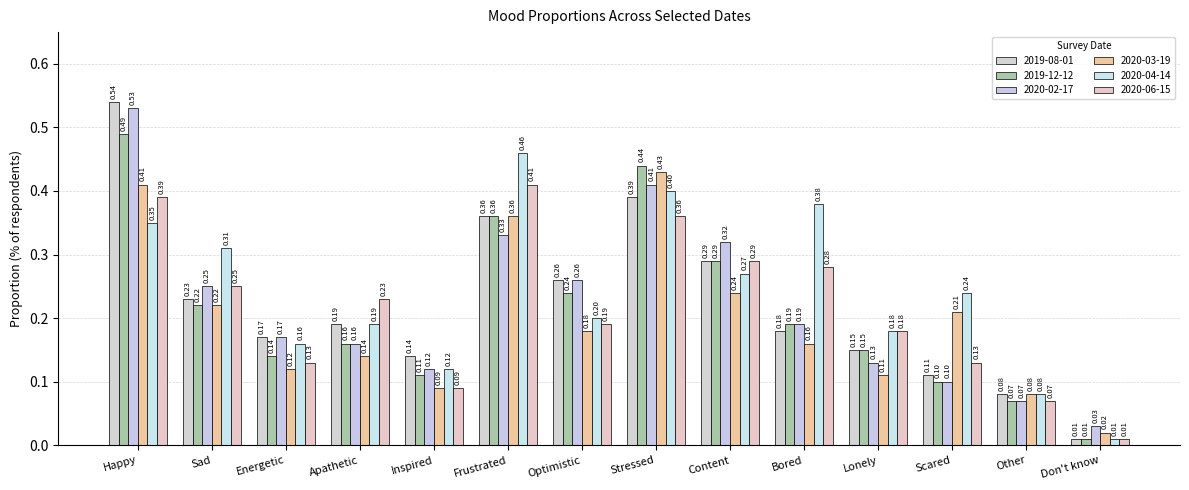

Where is 2019-12-12 nearest to the value 0?

Don't know